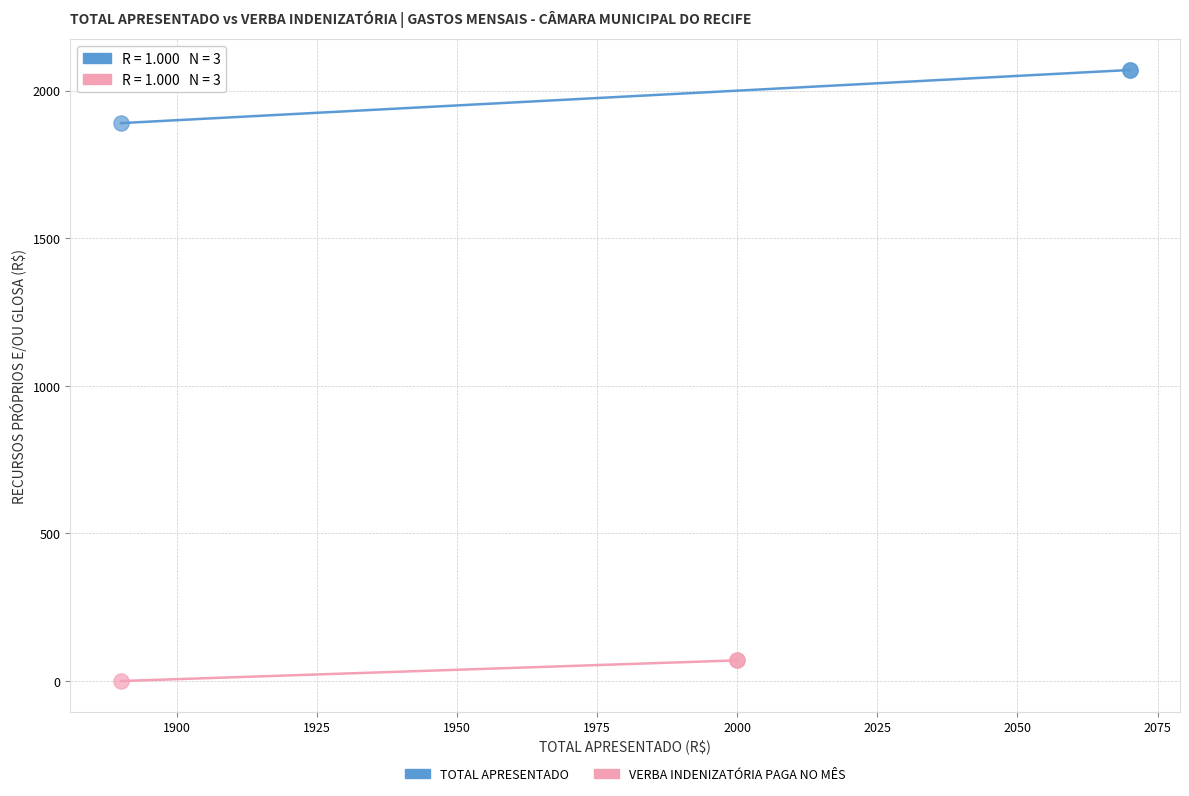

Which series contains the highest Y value?

TOTAL APRESENTADO